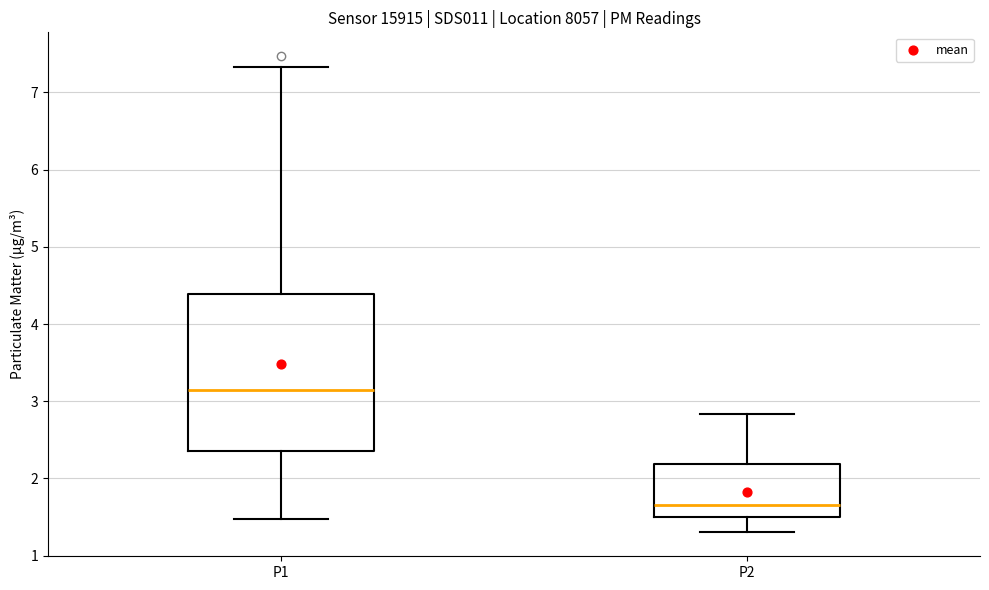

Reading left to right, read every box against the y-axis: the position of its median line, the range the box covers, and the ends of its whiskers. The values are not printed on the chart, so give them approximately, as read against the axis.

P1: median 3.2, box 2.4 to 4.4, whiskers 1.5 to 7.3
P2: median 1.7, box 1.5 to 2.2, whiskers 1.3 to 2.8